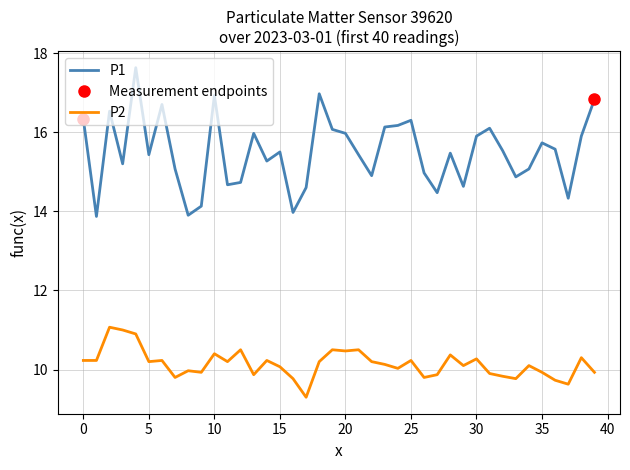

List the series in order of their overall mean, highest first.

P1, P2